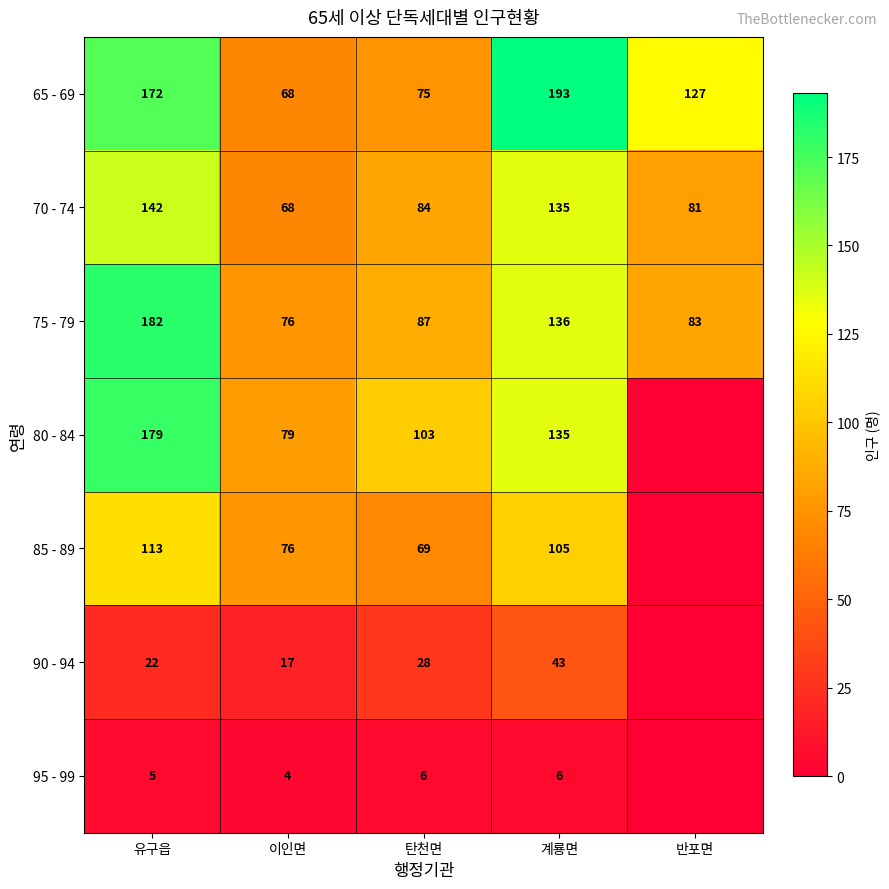

What is the sum of the 70 - 74 values at 유구읍 and 계룡면?

277